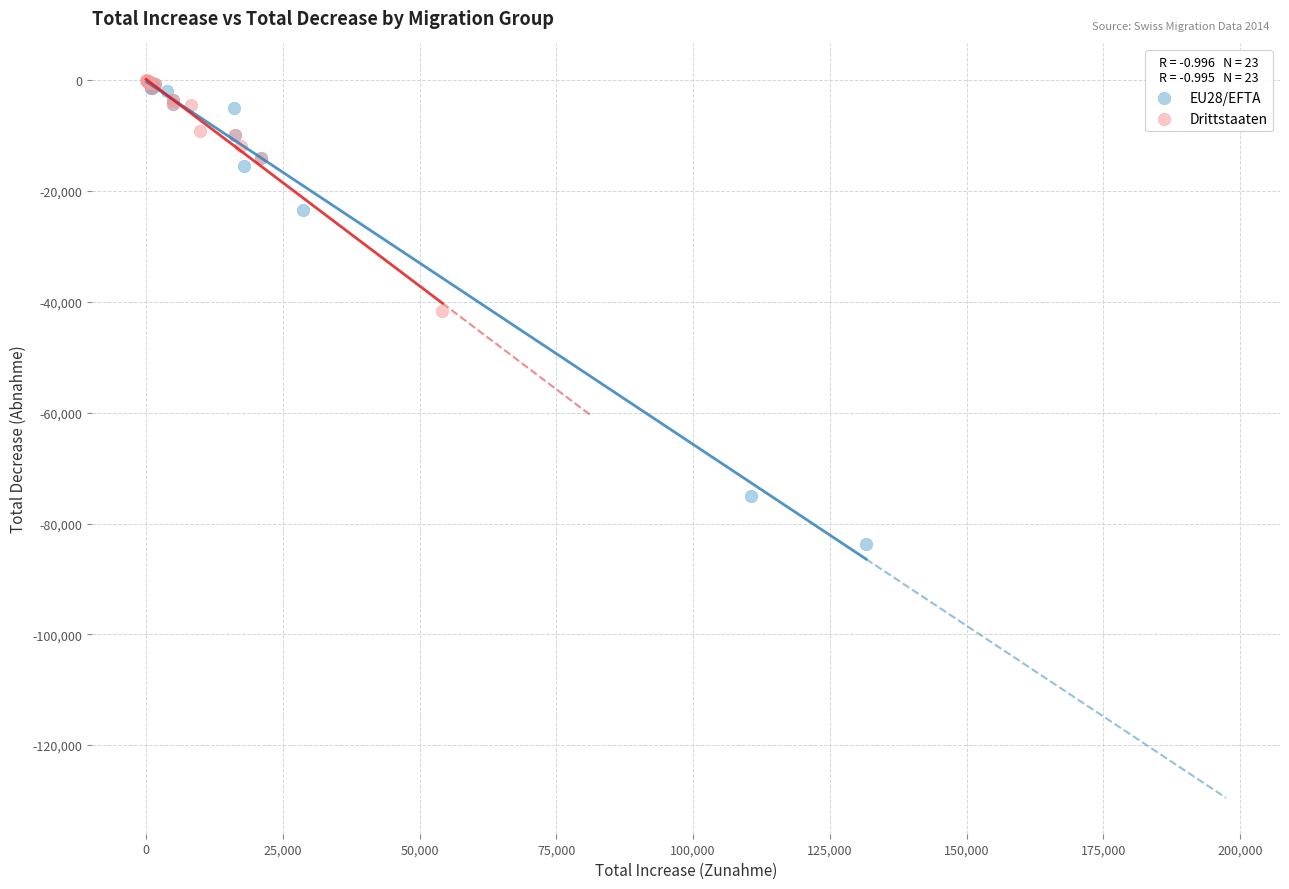

What are all the series names shown in the legend?

EU28/EFTA, Drittstaaten